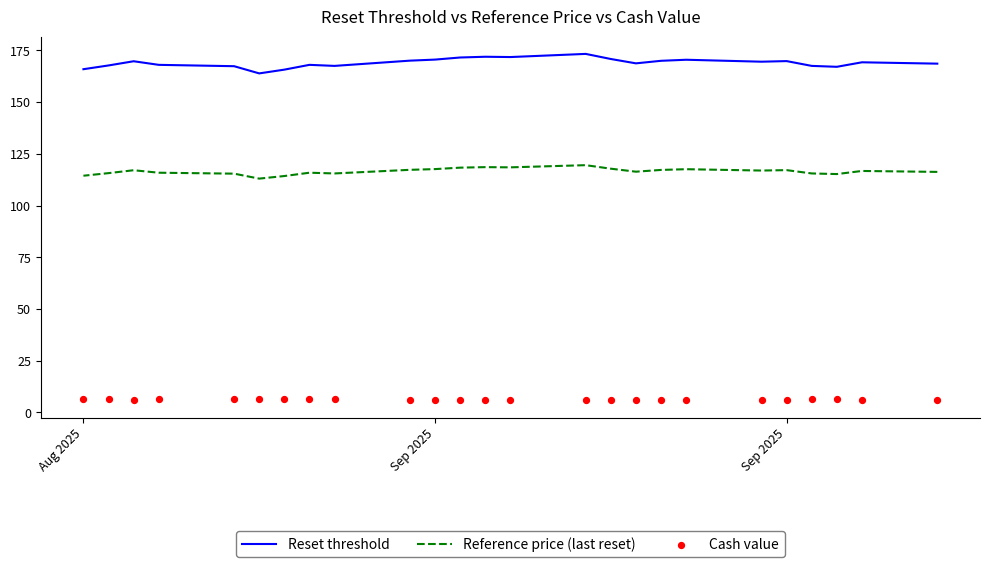

Which series contains the lowest Y value?

Cash value